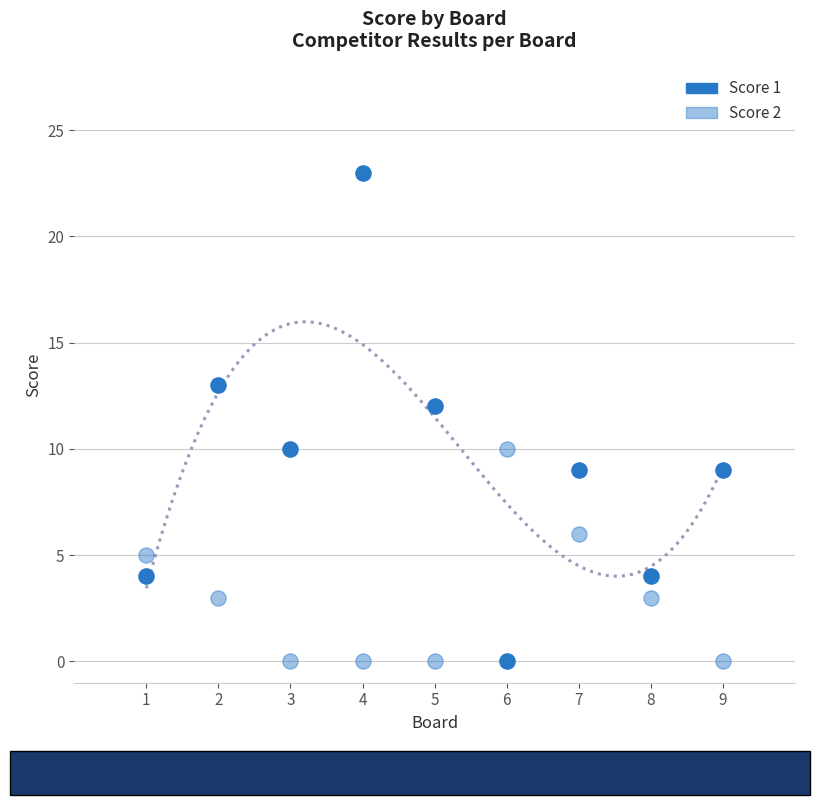

How many data points are displayed?

18